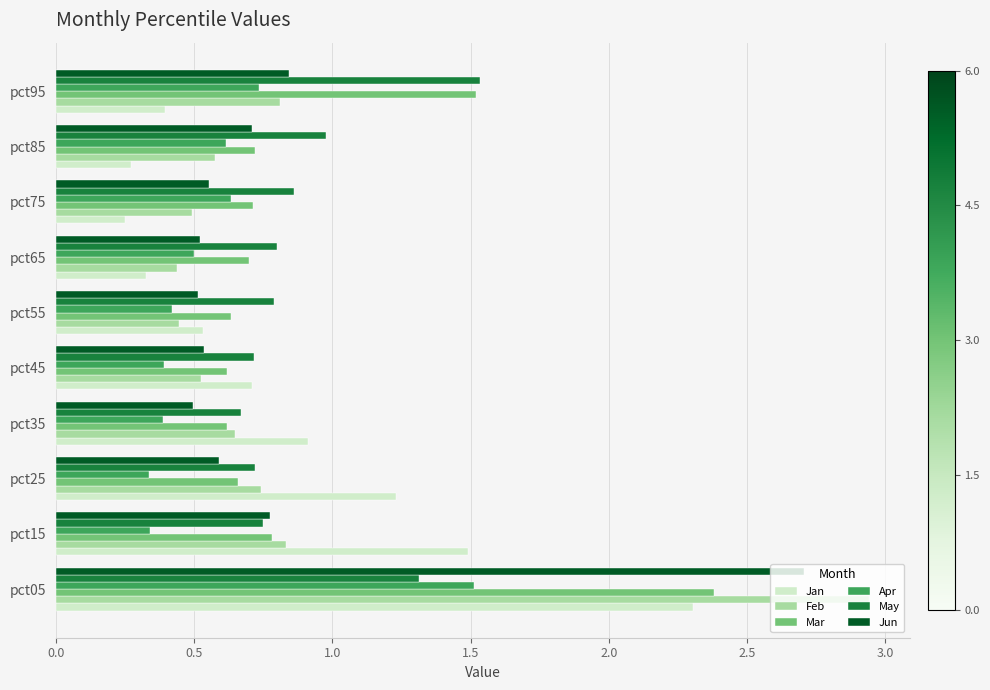

Which series has the largest range (max minus min)?

Feb